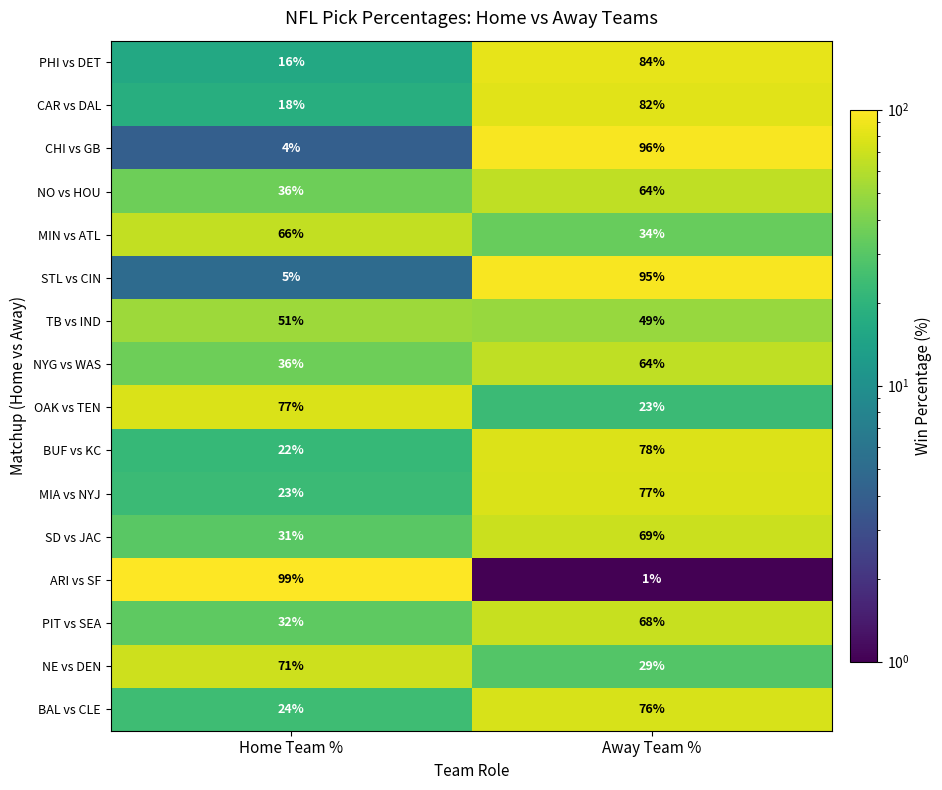

What is the approximate value of CHI vs GB at Away Team %?

96